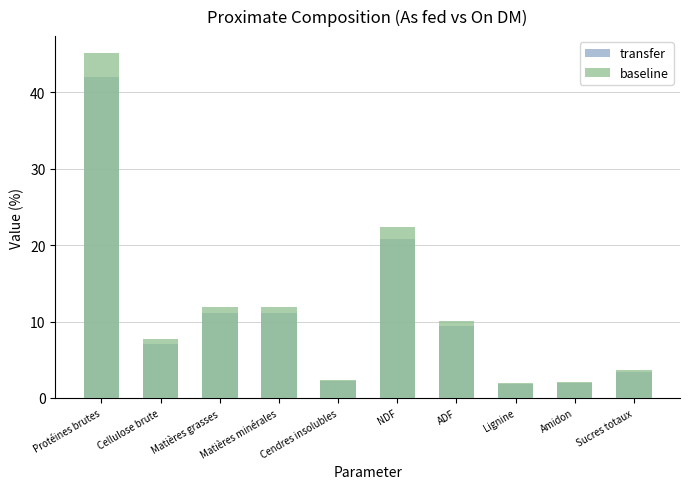

At which category is the sum across all series the highest?

Protéines brutes